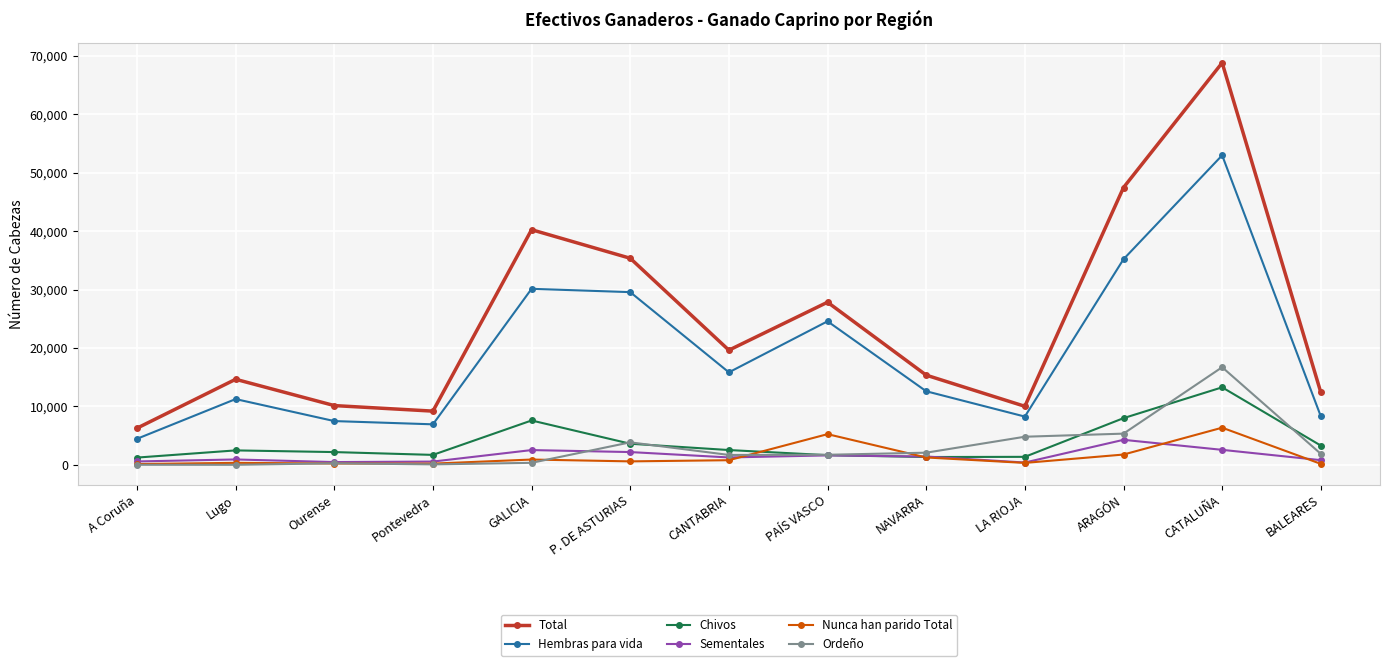

The value of Hembras para vida at ARAGÓN is 19297. True or false?

False